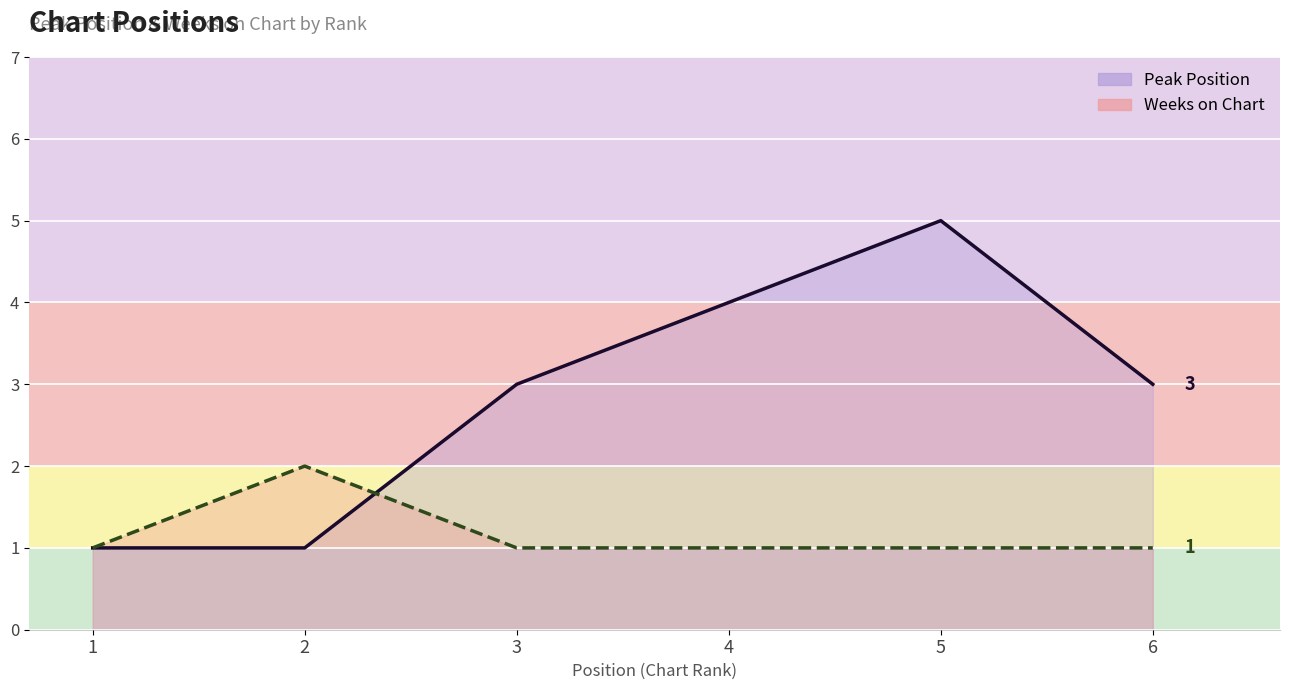

What is the total value across all series at 5?

6